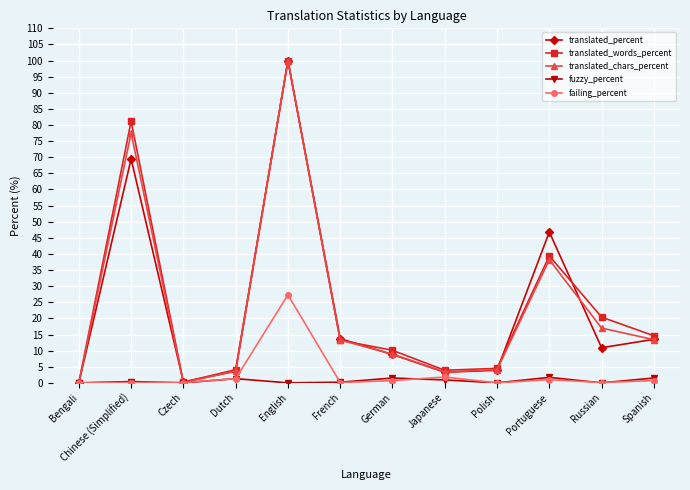

At which category is the sum across all series the highest?

English